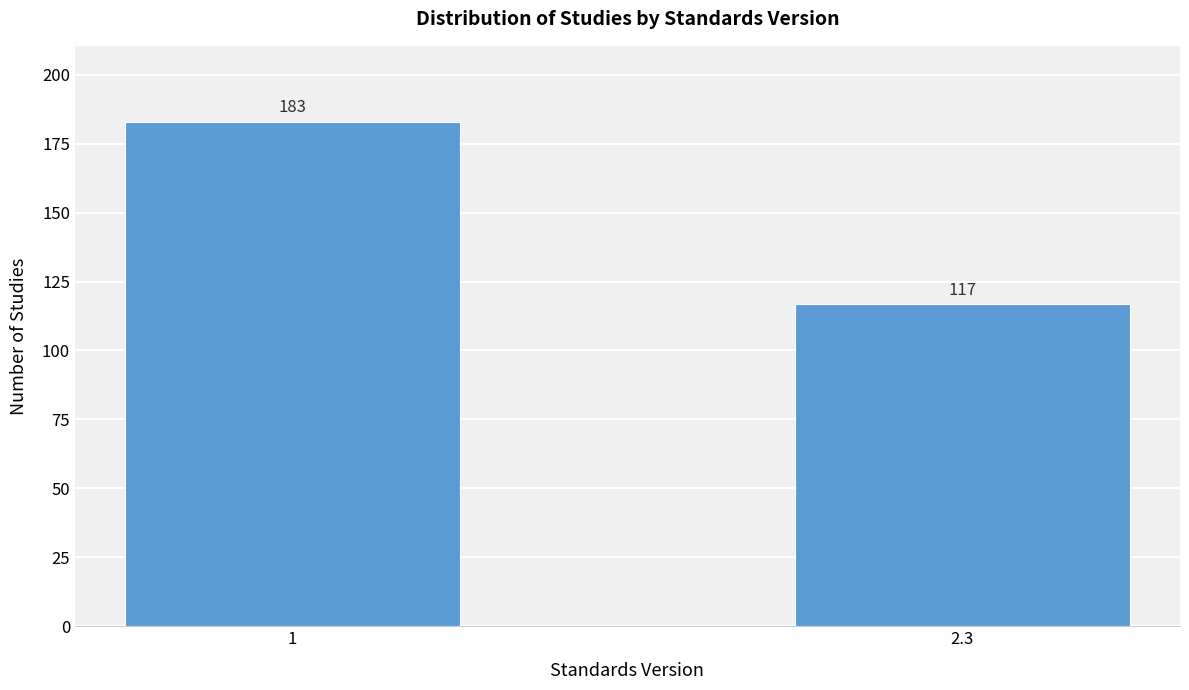

Reading left to right, what are all the values shown in this chart?

1=183	2.3=117